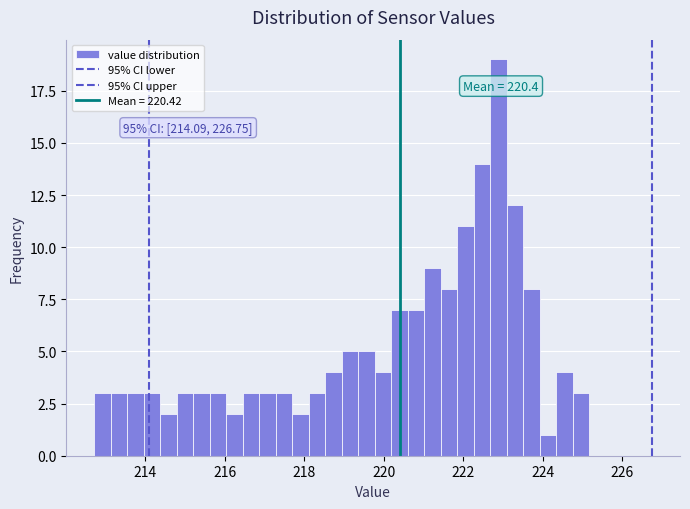

Read against the x-axis, roughly where is the centre of the tallest bar?

222.8